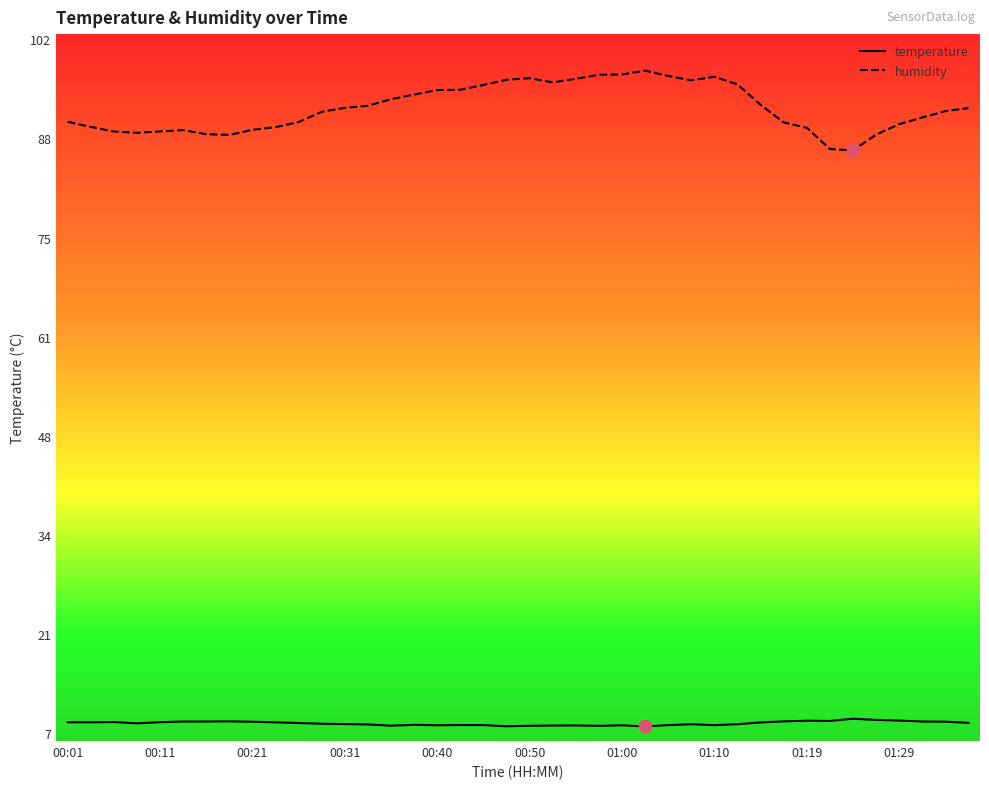

What is the minimum value for temperature?

7.9